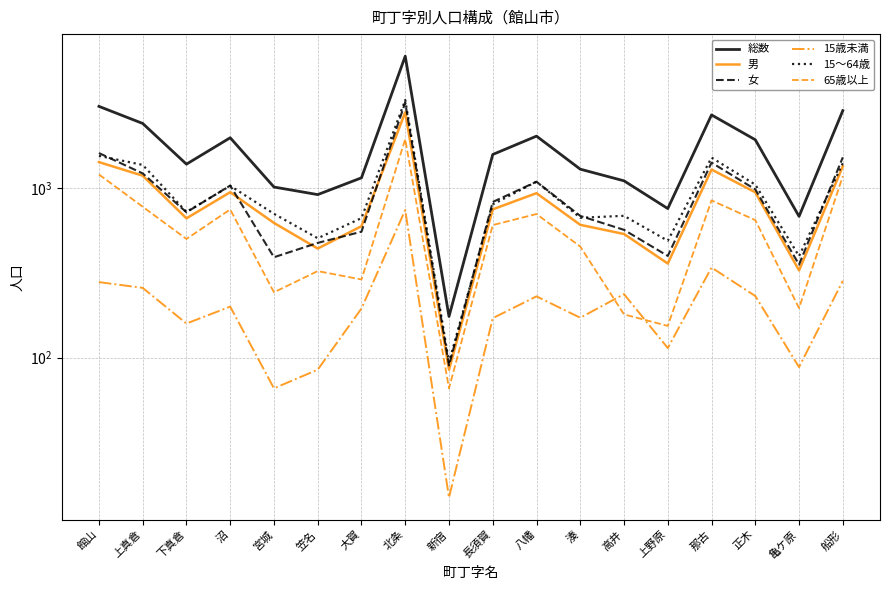

Which series has the largest range (max minus min)?

総数